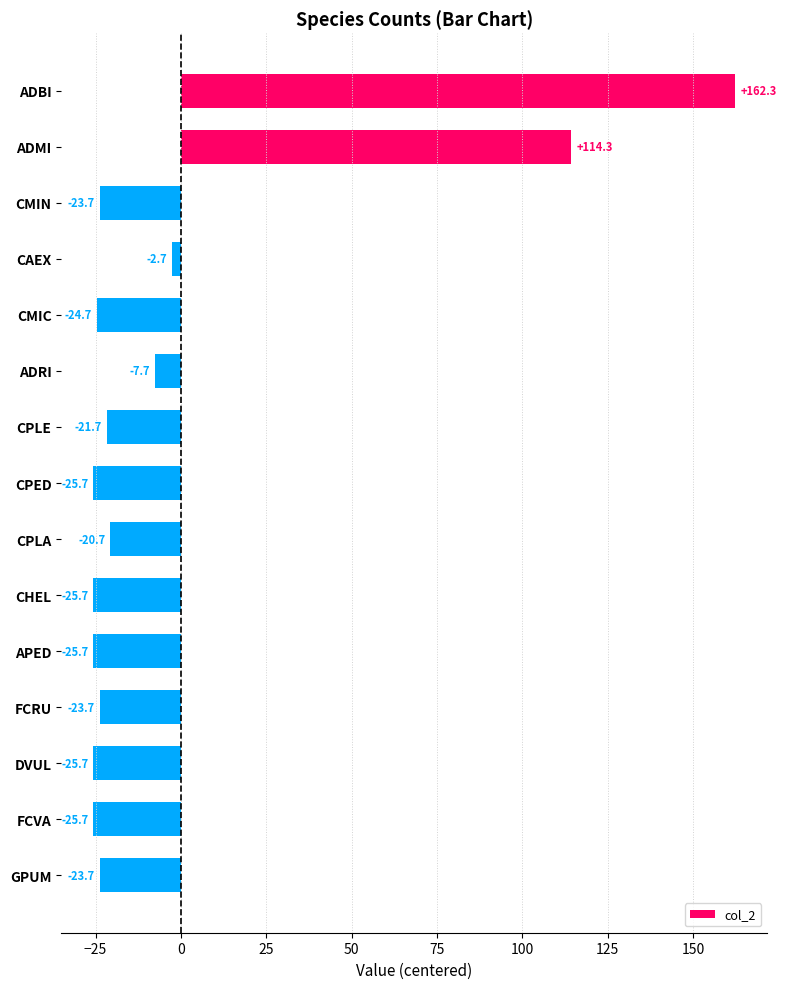

Between CMIC and CPLE, which is larger?

CPLE